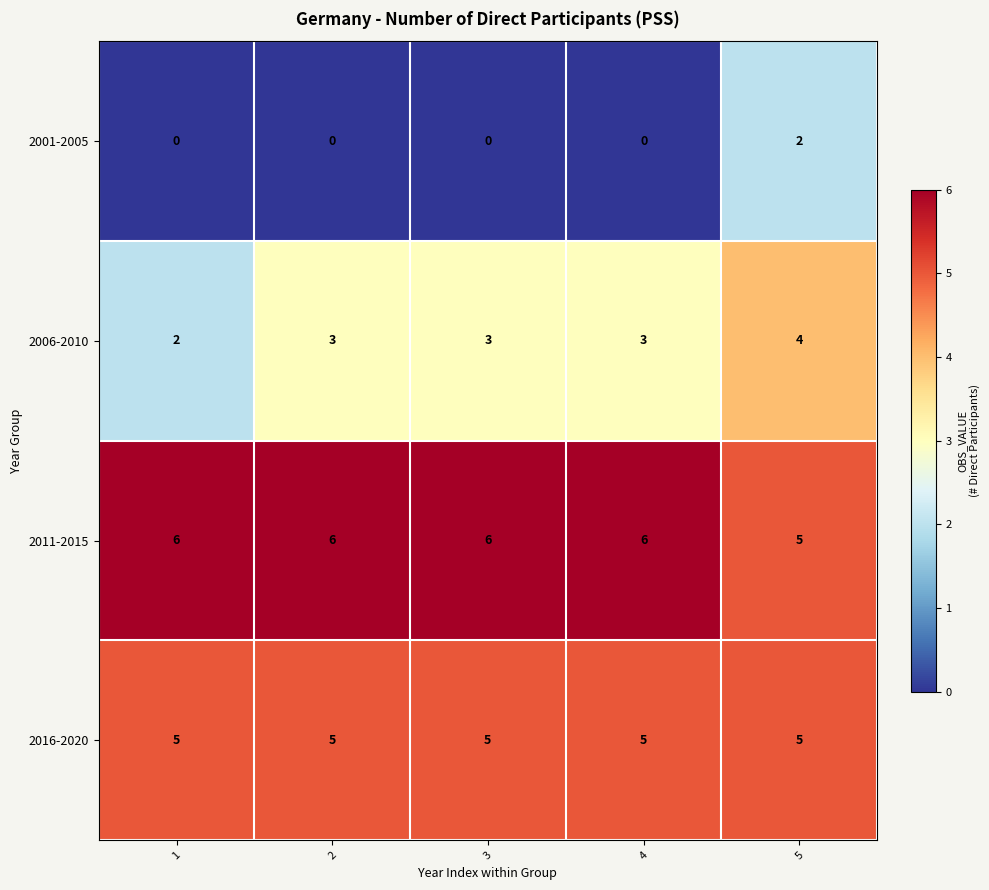

What is the spread (max minus min) of values at 5?

3